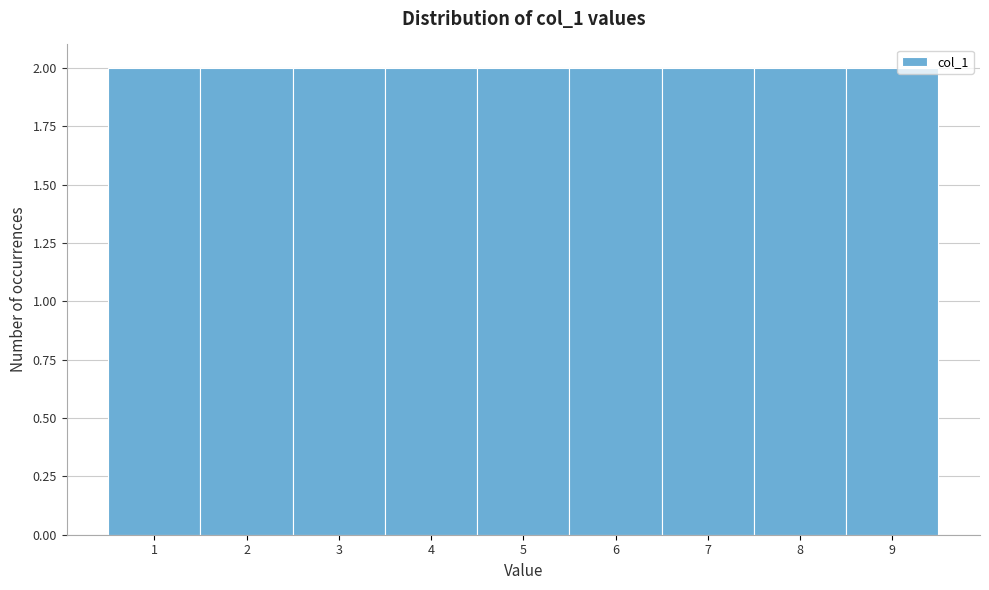

Reading left to right, list every bar in this chart as the range it spans on the x-axis followed by its height. The values are not printed on the chart, so give them approximately, as read against the axis.

0.5 to 1.5: 2
1.5 to 2.5: 2
2.5 to 3.5: 2
3.5 to 4.5: 2
4.5 to 5.5: 2
5.5 to 6.5: 2
6.5 to 7.5: 2
7.5 to 8.5: 2
8.5 to 9.5: 2